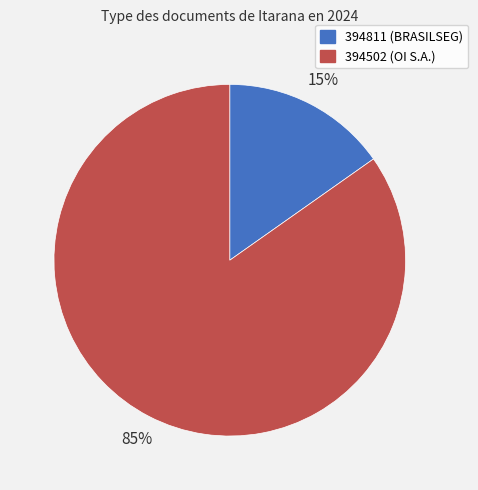

Which category has the biggest portion of the pie?

394502